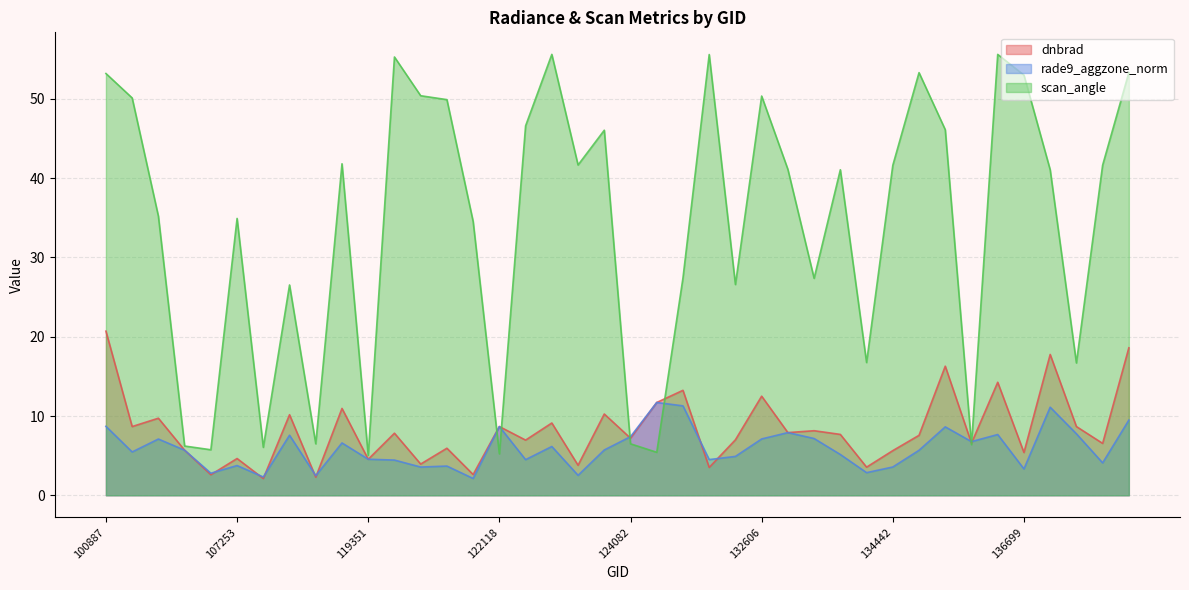

What is the value of the rade9_aggzone_norm point at the 26th from the left?

7.1